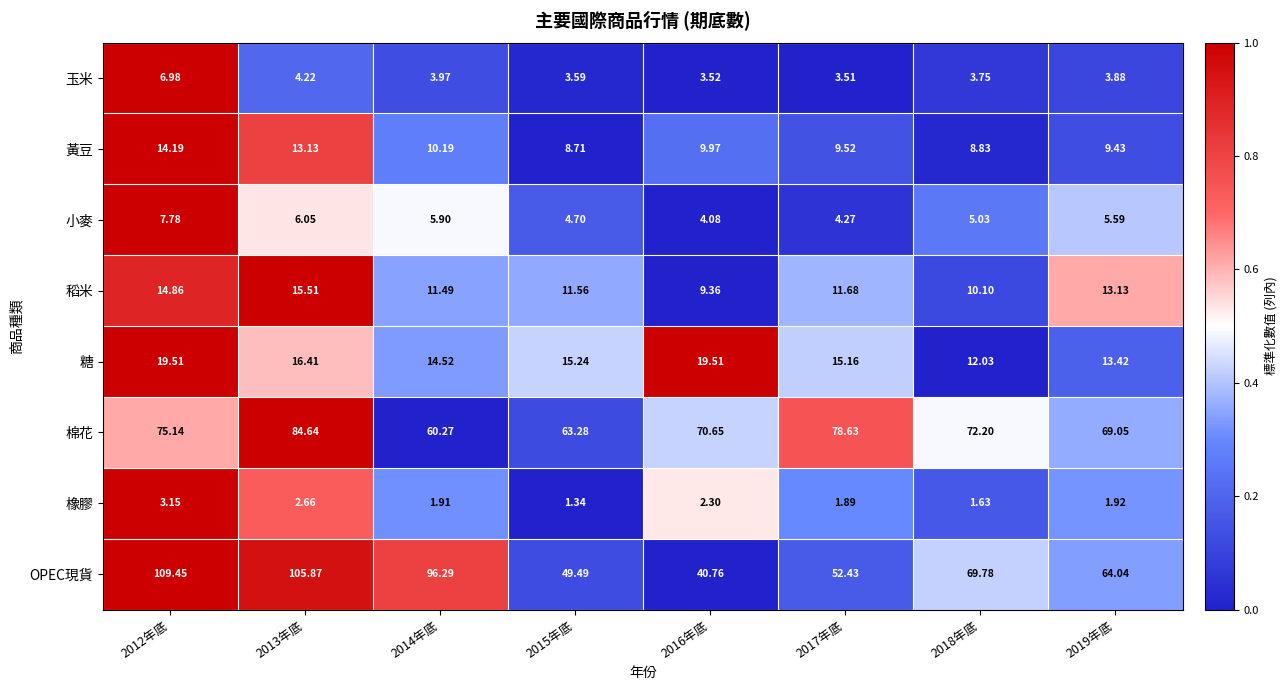

Count the number of data series in this chart.

8